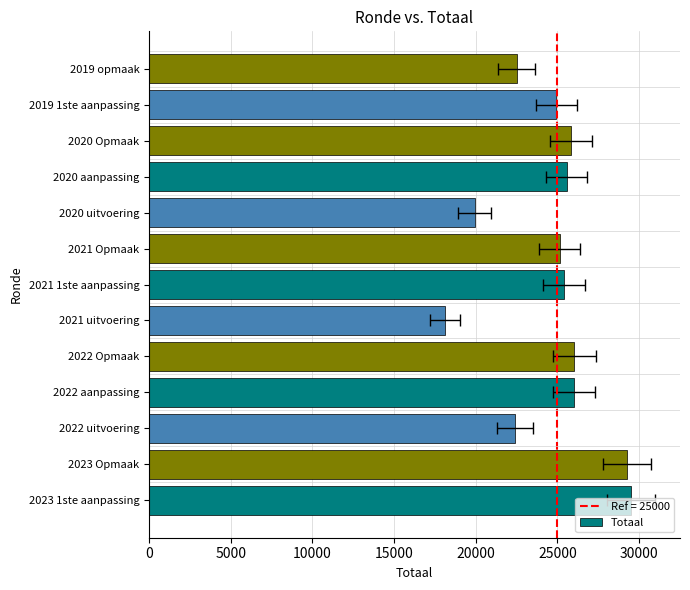

What is the sum of all values?

320656